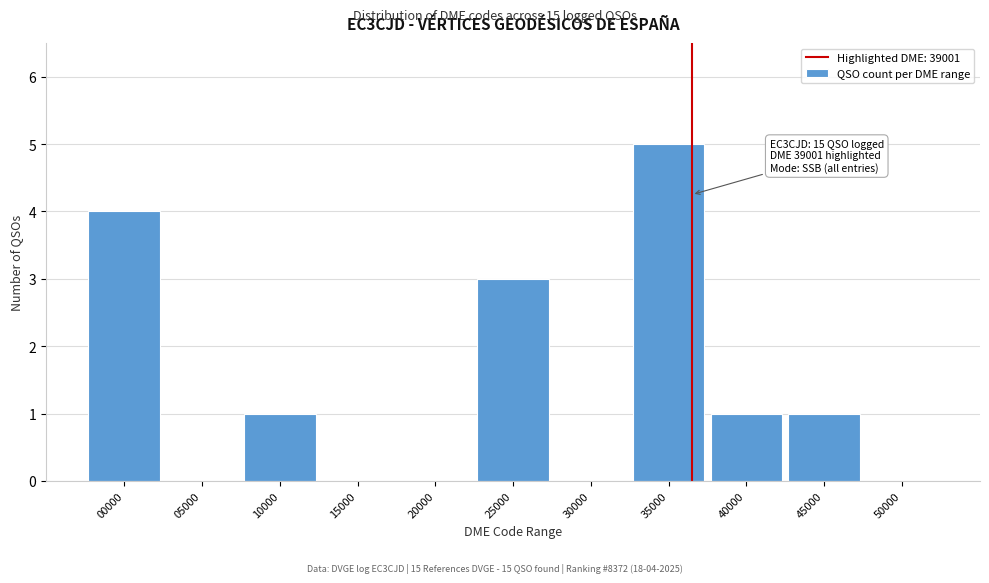

Reading right to left, transcribe all the data shown in this chart.

50000=0	45000=1	40000=1	35000=5	30000=0	25000=3	20000=0	15000=0	10000=1	05000=0	00000=4